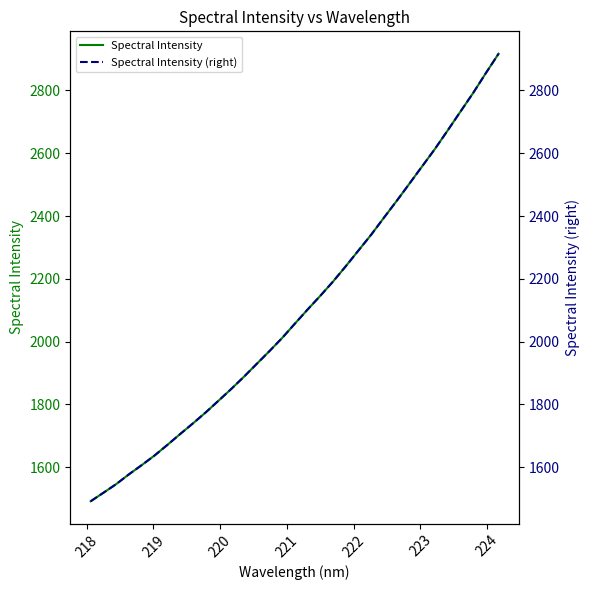

True or false: Spectral Intensity has more than 0 interior local peaks.

False